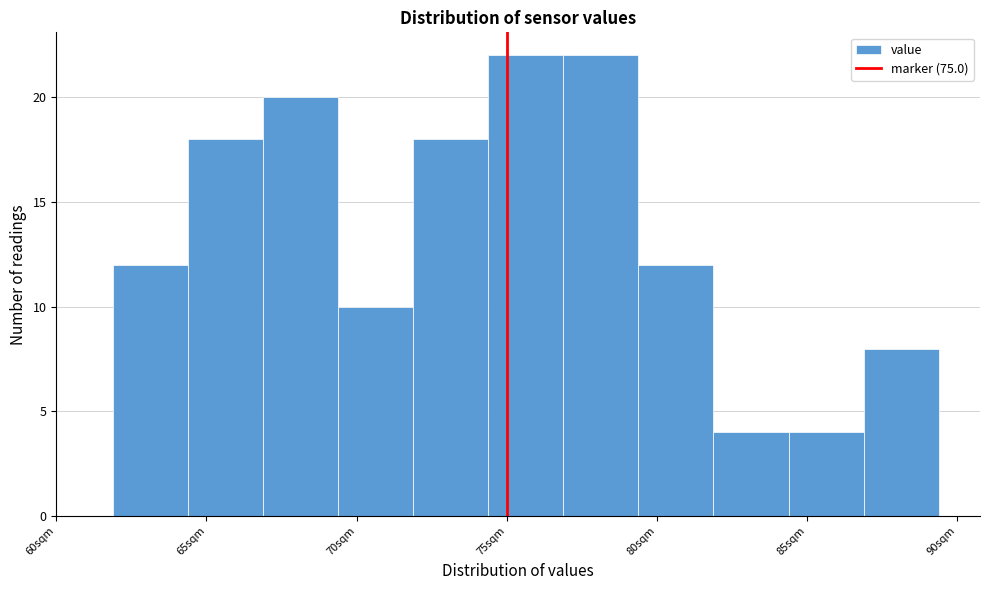

Reading left to right, list every bar in this chart as the range it spans on the x-axis followed by its height. Neither the bar edges nor the heights are printed on the chart, so give them approximately, as read against the axes.

62.0 to 64.5: 12
64.5 to 67.0: 18
67.0 to 69.5: 20
69.5 to 72.0: 10
72.0 to 74.5: 18
74.5 to 77.0: 22
77.0 to 79.5: 22
79.5 to 82.0: 12
82.0 to 84.5: 4
84.5 to 87.0: 4
87.0 to 89.5: 8